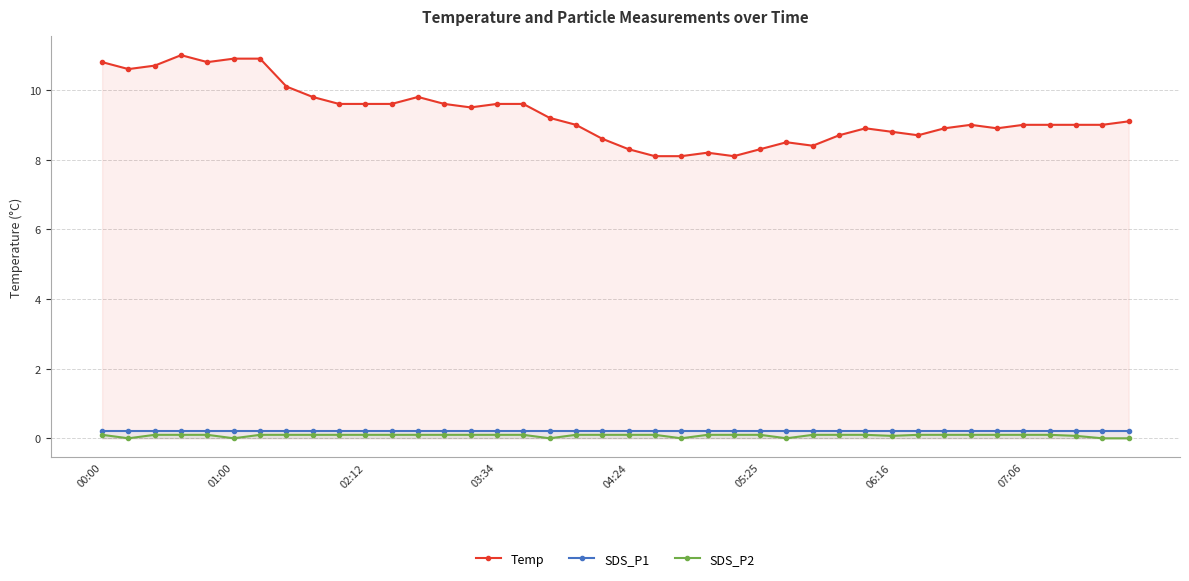

Reading left to right, transcribe all the data shown in this chart.

Temp: 10.8	10.6	10.7	11.0	10.8	10.9	10.9	10.1	9.8	9.6	9.6	9.6	9.8	9.6	9.5	9.6	9.6	9.2	9.0	8.6	8.3	8.1	8.1	8.2	8.1	8.3	8.5	8.4	8.7	8.9	8.8	8.7	8.9	9.0	8.9	9.0	9.0	9.0	9.0	9.1
SDS_P1: 0.2	0.2	0.2	0.2	0.2	0.2	0.2	0.2	0.2	0.2	0.2	0.2	0.2	0.2	0.2	0.2	0.2	0.2	0.2	0.2	0.2	0.2	0.2	0.2	0.2	0.2	0.2	0.2	0.2	0.2	0.2	0.2	0.2	0.2	0.2	0.2	0.2	0.2	0.2	0.2
SDS_P2: 0.1	0.0	0.1	0.1	0.1	0.0	0.1	0.1	0.1	0.1	0.1	0.1	0.1	0.1	0.1	0.1	0.1	0.0	0.1	0.1	0.1	0.1	0.0	0.1	0.1	0.1	0.0	0.1	0.1	0.1	0.1	0.1	0.1	0.1	0.1	0.1	0.1	0.1	0.0	0.0